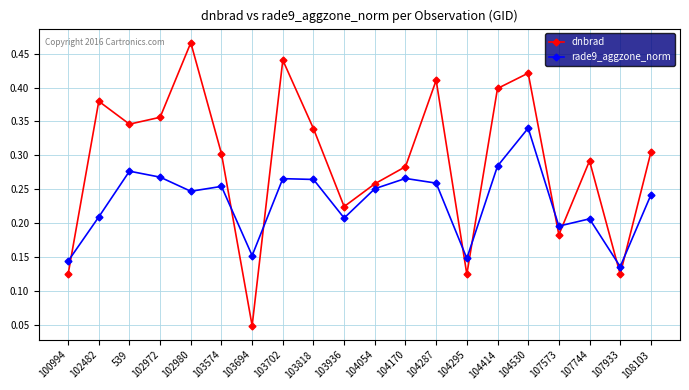

Which label corresponds to the smallest value in the chart?

103694